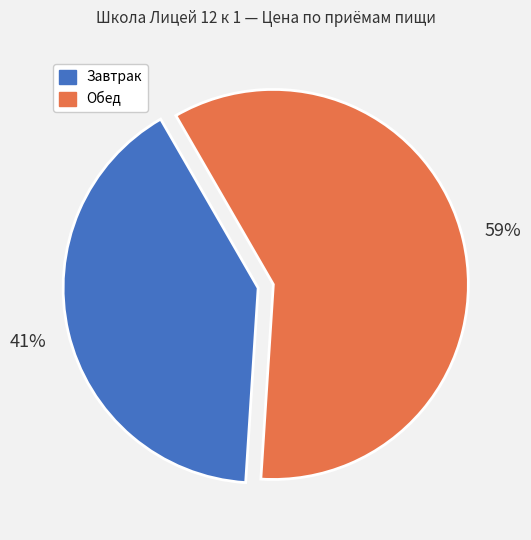

To the nearest percent, what percentage of the pie is Завтрак?

41%